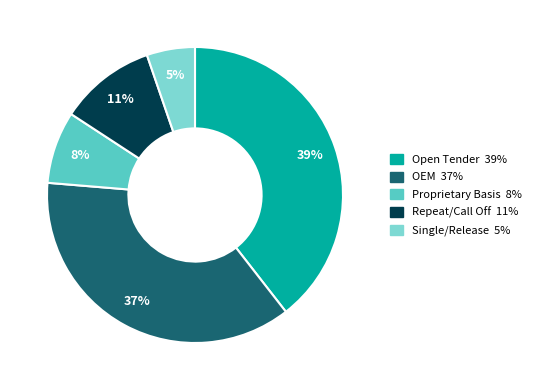

Does any single category account for the majority?

No